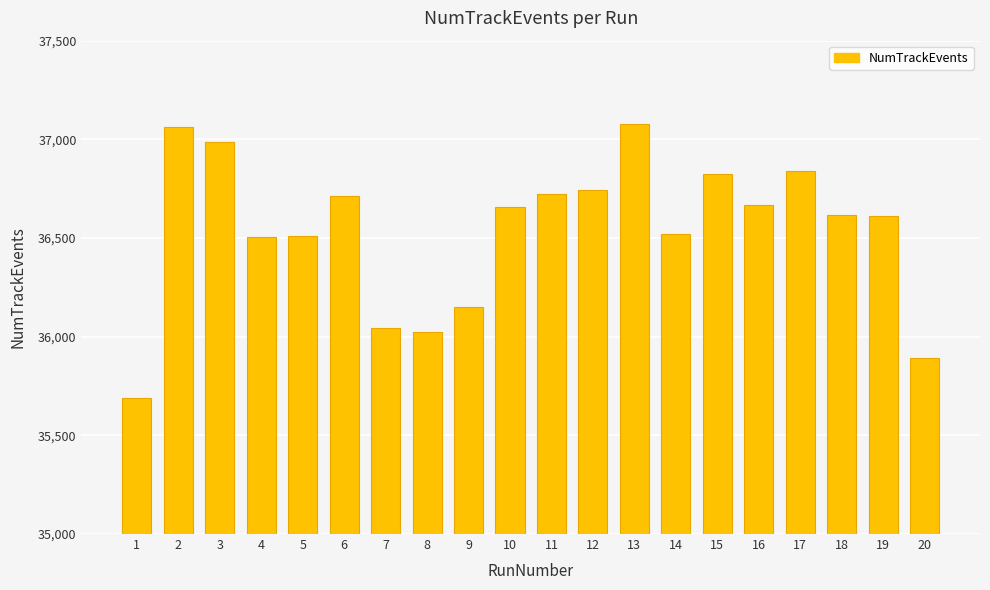

What is the maximum value shown in the chart?

37076